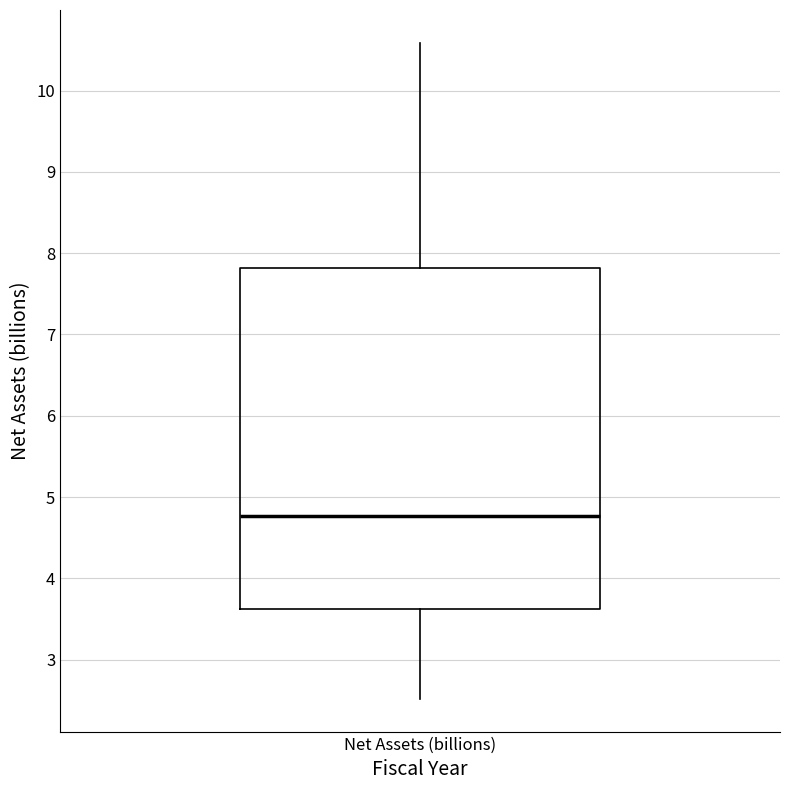

Read this box plot against the y-axis: the position of the median line, the range covered by the box, and the ends of both whiskers. The values are not printed on the chart, so give them approximately, as read against the axis.

median 4.8, box 3.6 to 7.8, whiskers 2.5 to 10.6